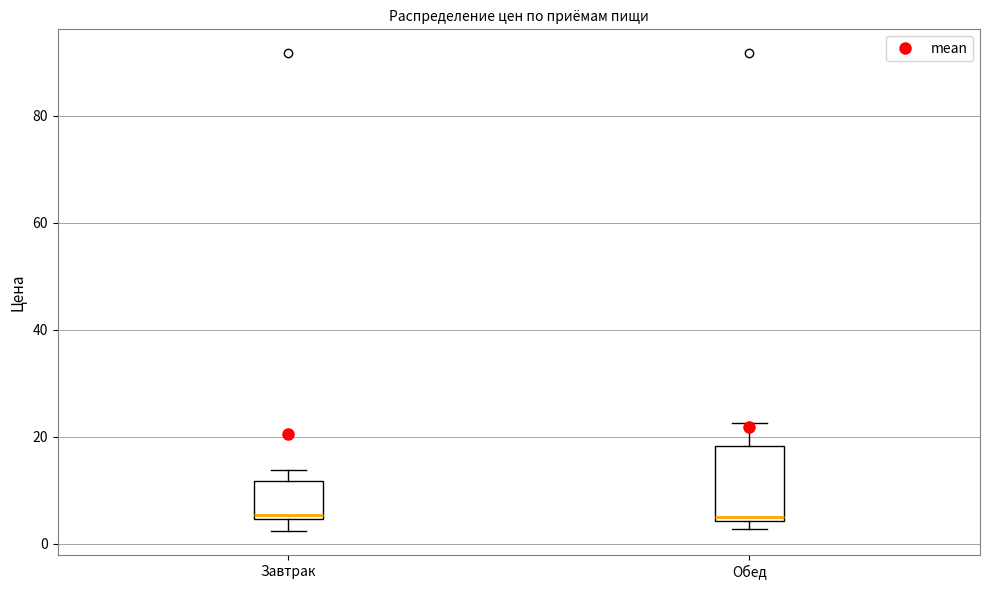

Reading left to right, transcribe this box plot: for each box, give where its median line is, the range the box spans, and where its two whiskers end, as read against the y-axis. The values are not printed on the chart, so give them approximately, as read against the axis.

Завтрак: median 6, box 4 to 12, whiskers 2 to 14
Обед: median 4 (just above the box's lower edge), box 4 to 18, whiskers 2 to 22